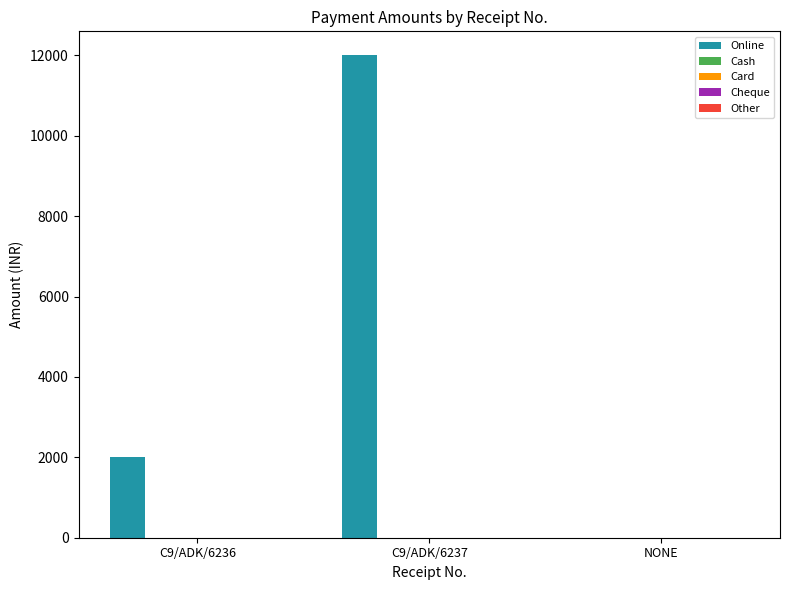

What is the sum of all values?

14000